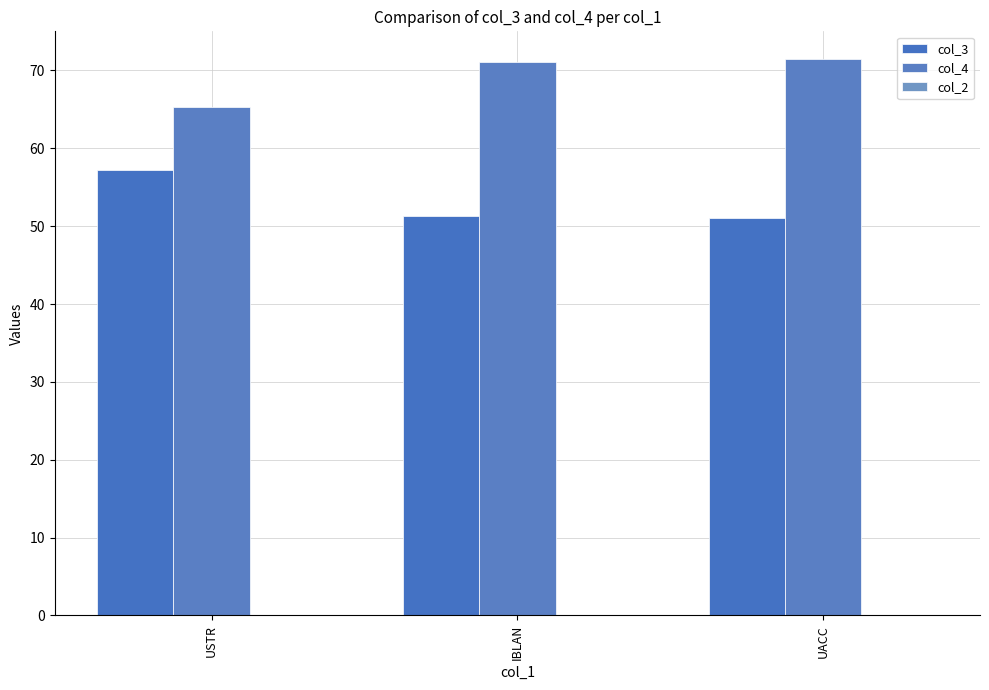

List the labels in order of col_4 value, smallest first.

USTR, IBLAN, UACC